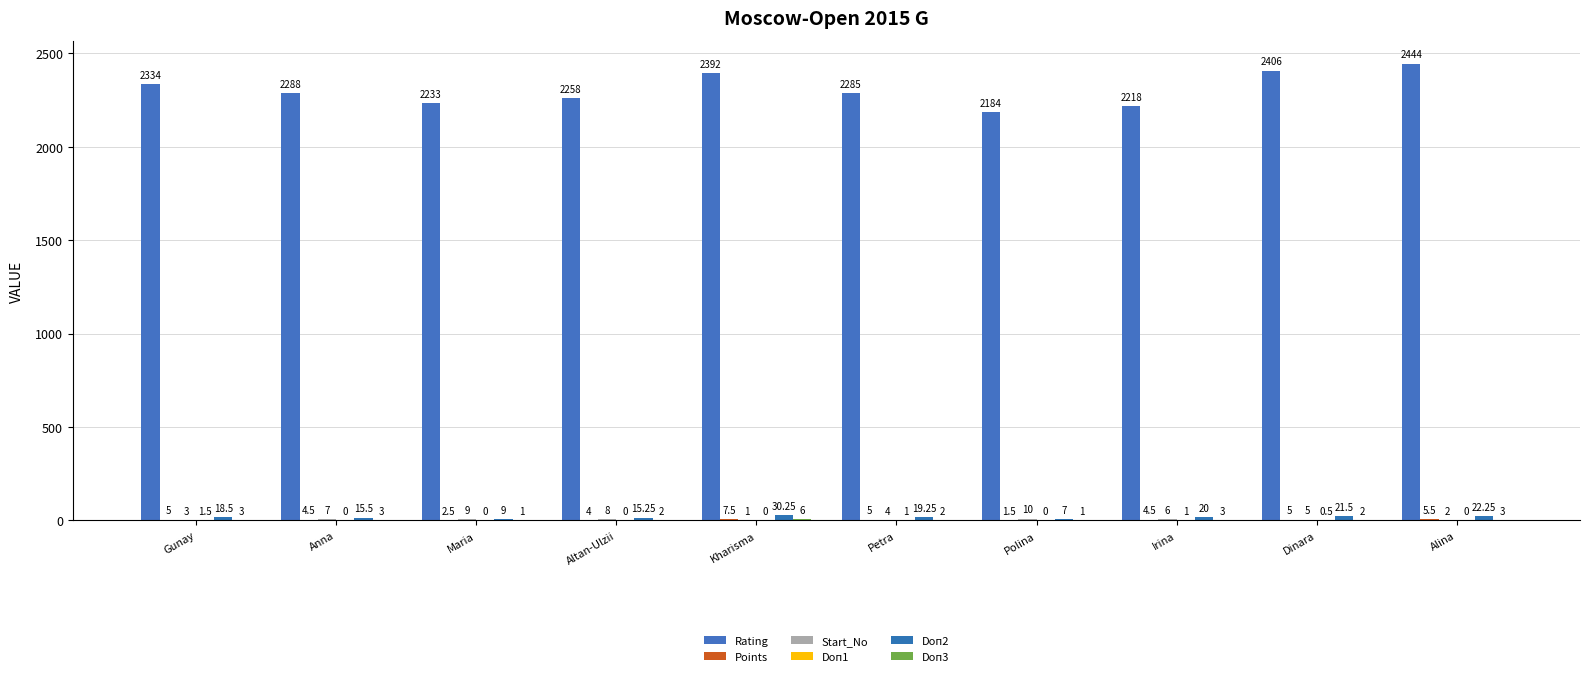

Which series has the largest range (max minus min)?

Rating